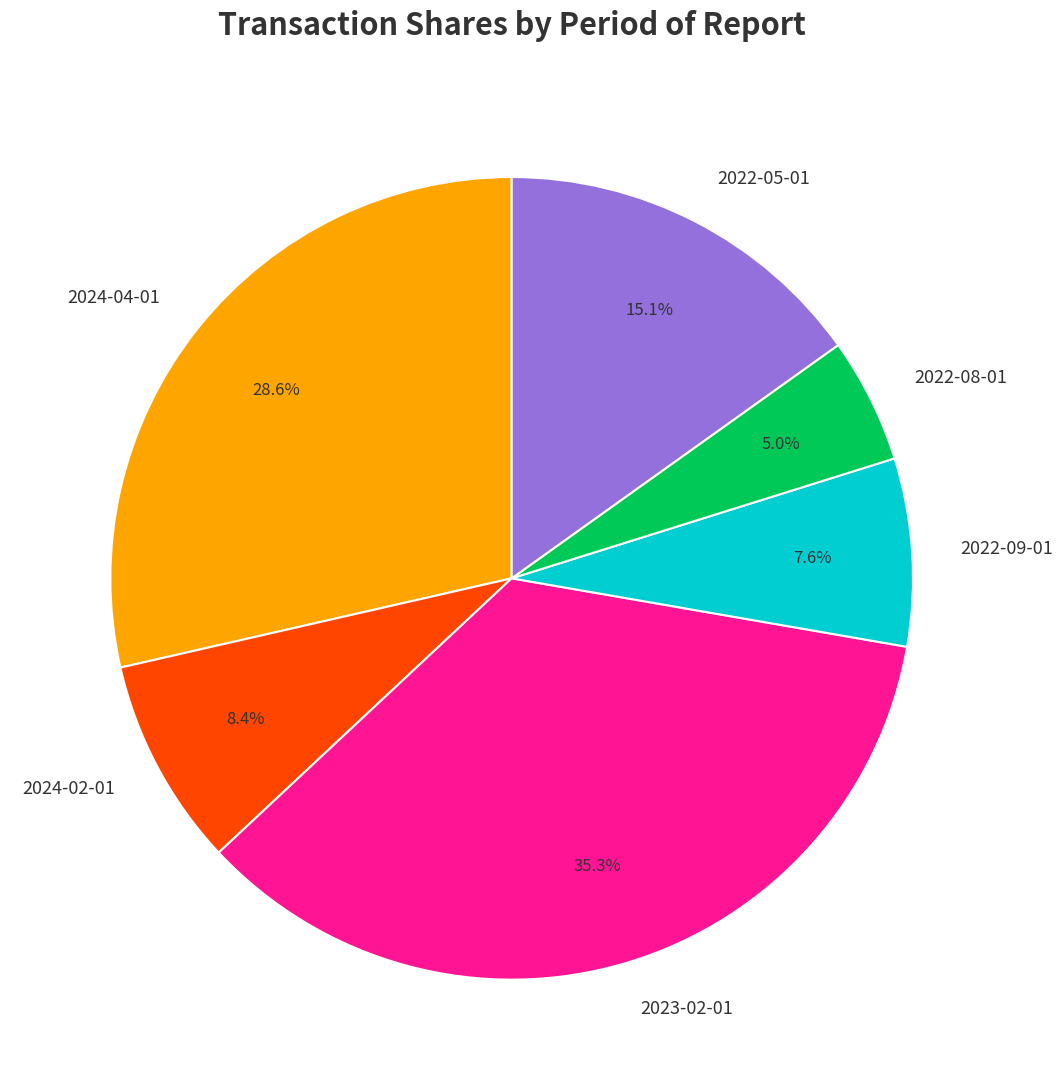

Is there any slice that represents more than half of the pie?

No